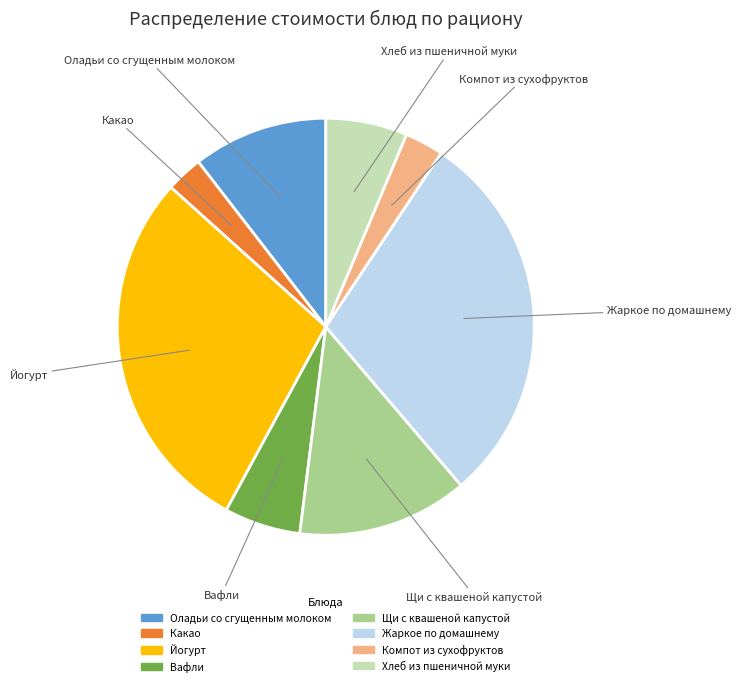

Which has a higher value, Оладьи со сгущенным молоком or Йогурт?

Йогурт